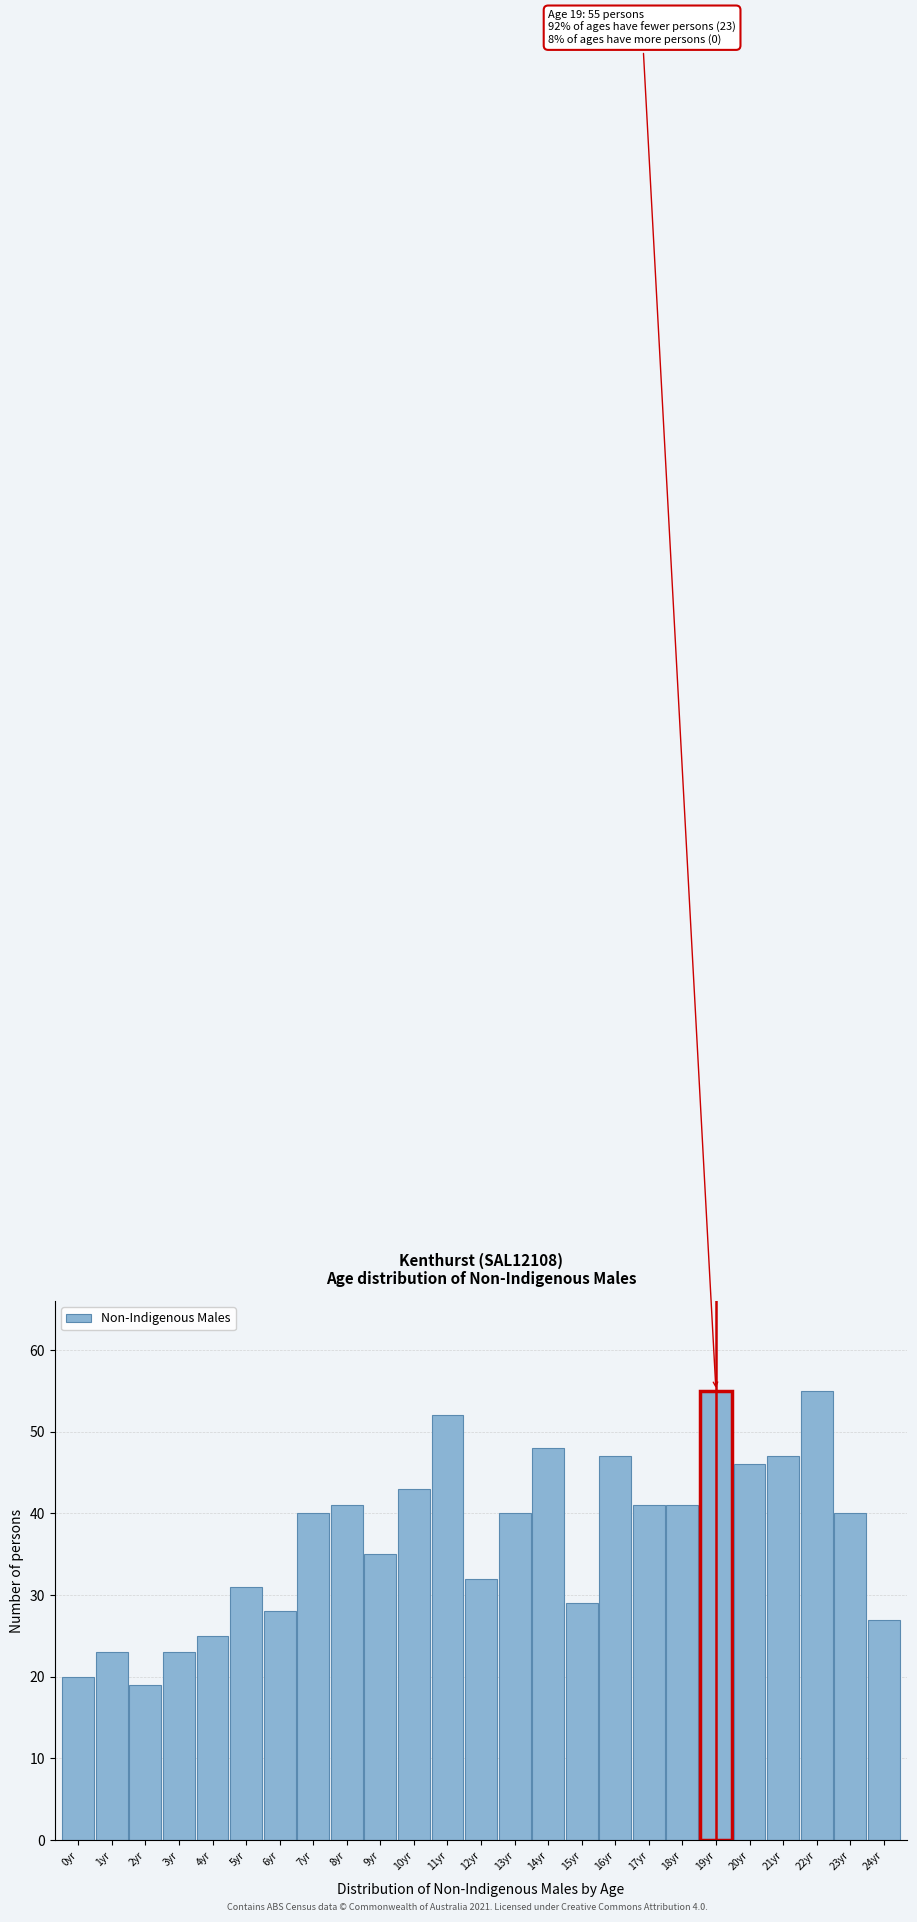

Reading right to left, extract all data points from this chart.

27	40	55	47	46	55	41	41	47	29	48	40	32	52	43	35	41	40	28	31	25	23	19	23	20